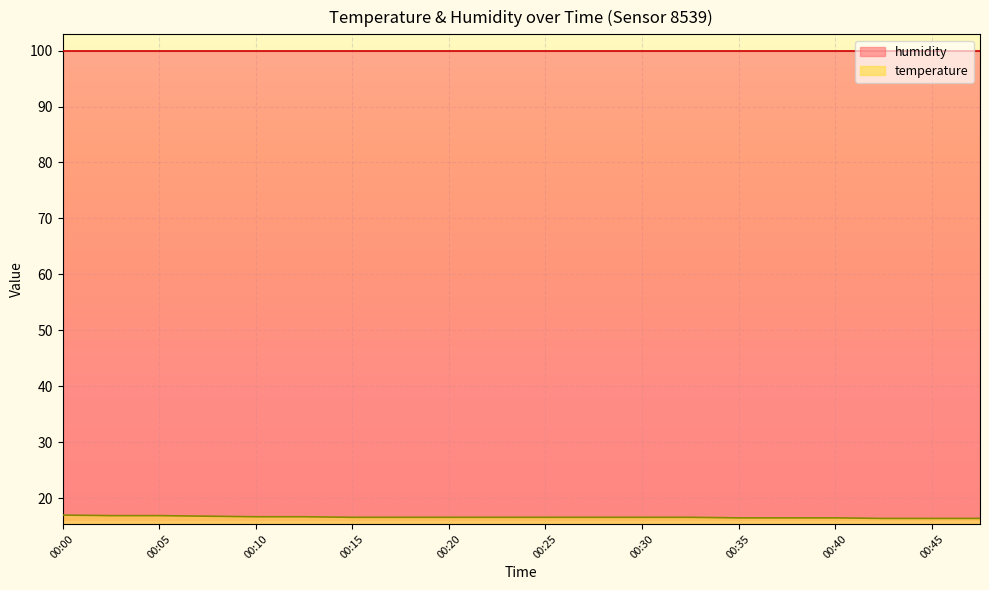

The value at 00:43 is 16.4. True or false?

True